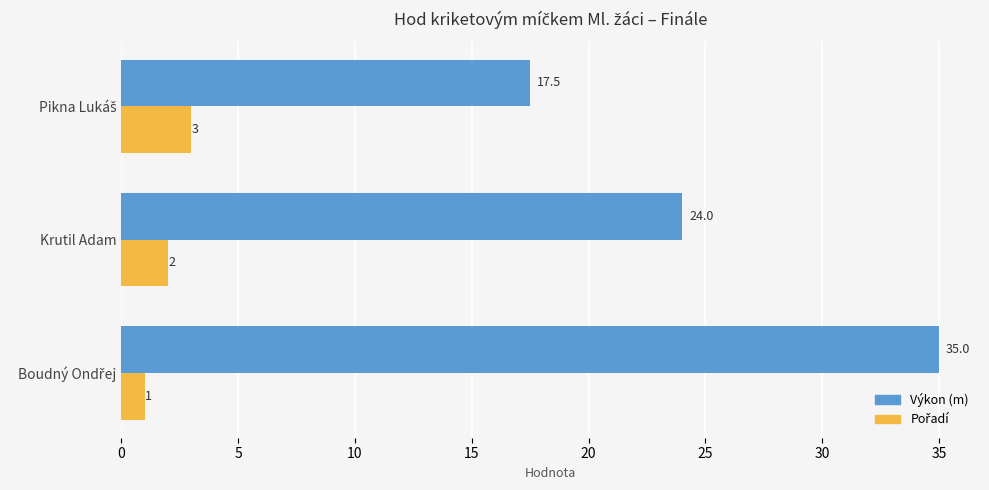

What is the maximum value shown in the chart?

35.0